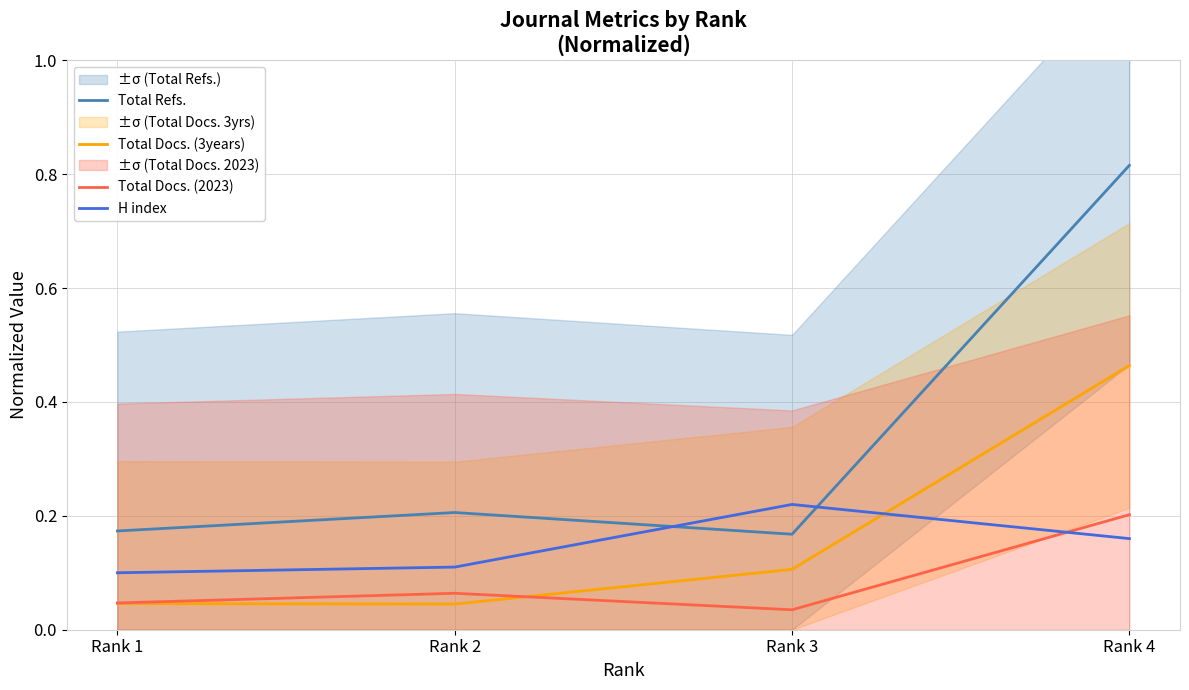

Reading left to right, extract all data points from this chart.

Total Refs.: Rank 1=0.2	Rank 2=0.2	Rank 3=0.2	Rank 4=0.8
Total Docs. (3years): Rank 1=0.0	Rank 2=0.0	Rank 3=0.1	Rank 4=0.5
Total Docs. (2023): Rank 1=0.0	Rank 2=0.1	Rank 3=0.0	Rank 4=0.2
H index: Rank 1=0.1	Rank 2=0.1	Rank 3=0.2	Rank 4=0.2